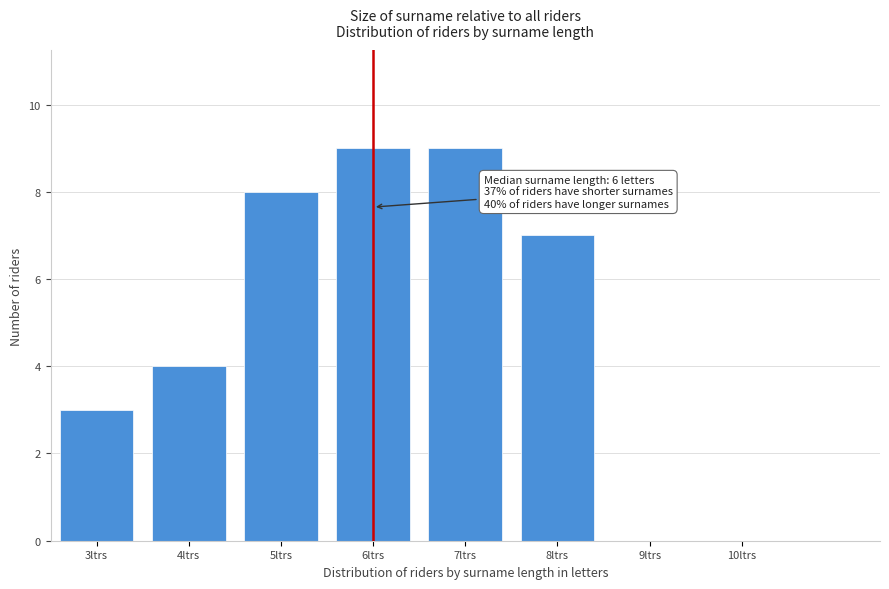

Reading left to right, transcribe all the data shown in this chart.

3ltrs=3	4ltrs=4	5ltrs=8	6ltrs=9	7ltrs=9	8ltrs=7	9ltrs=0	10ltrs=0